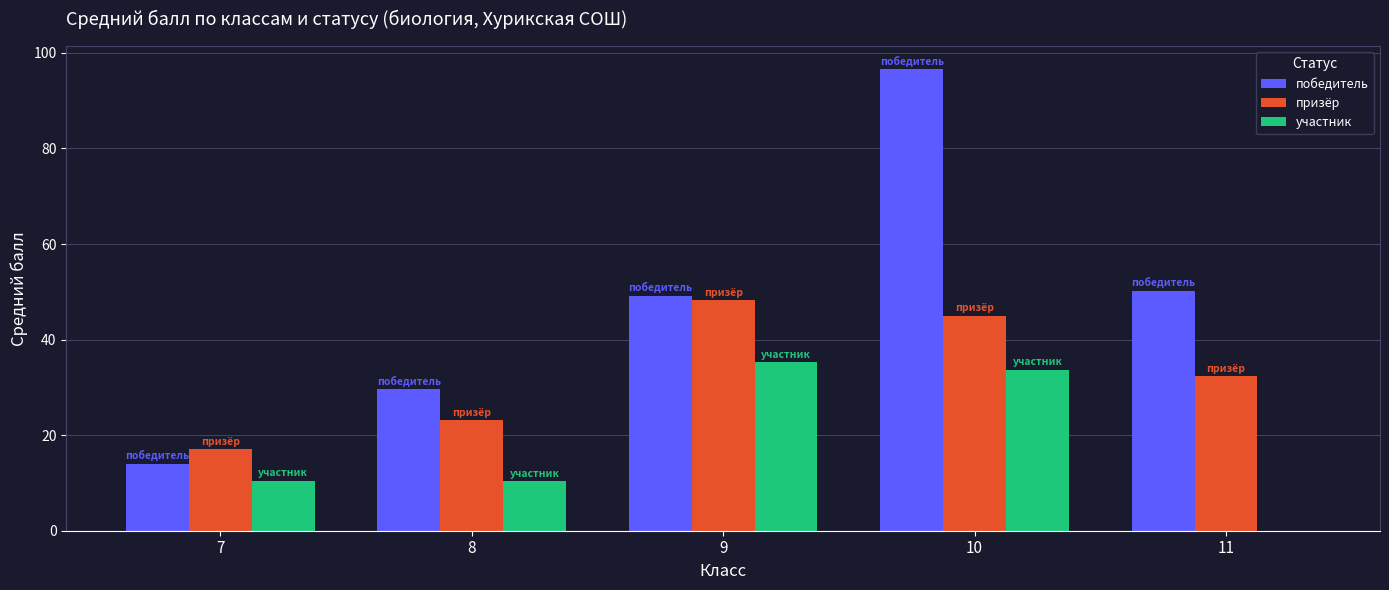

At which label is победитель closest to 55?

11